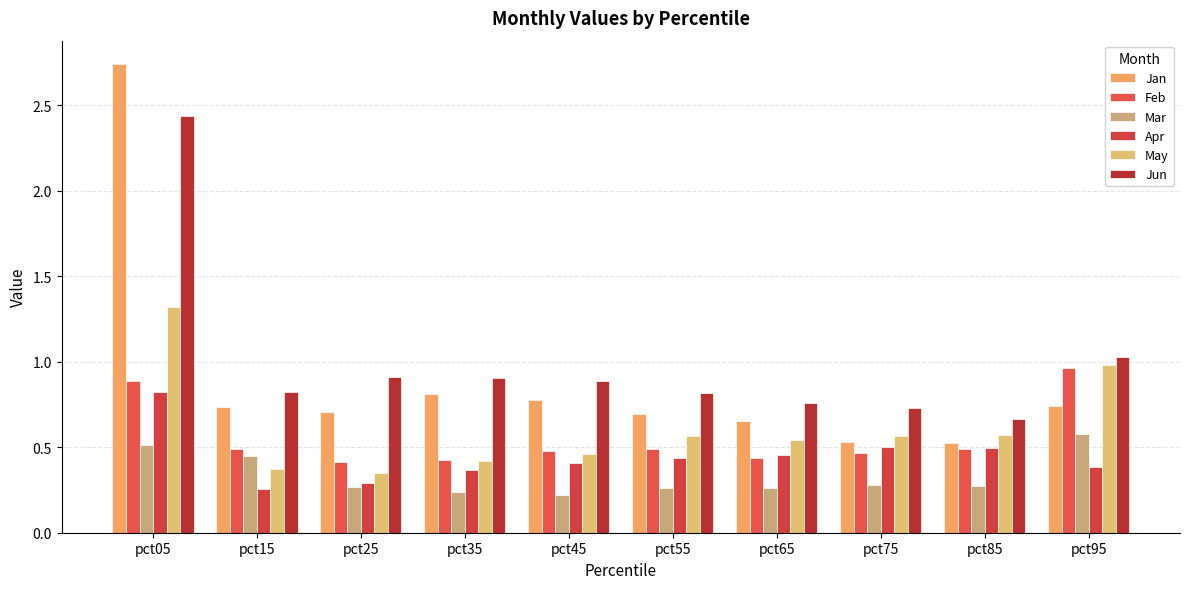

What is the highest value of the Jan series?

2.7